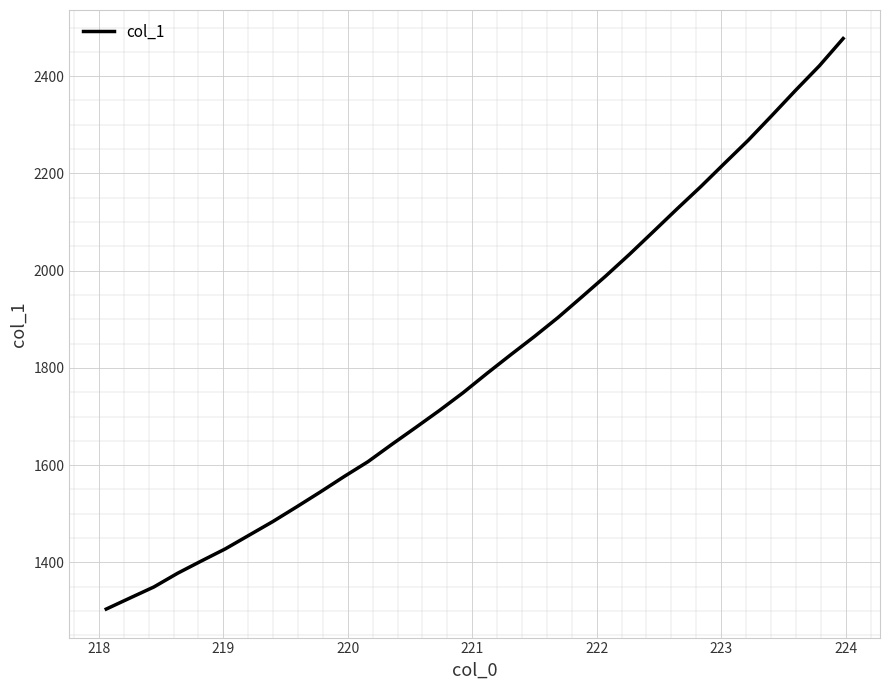

What is the smallest value displayed?

1304.1